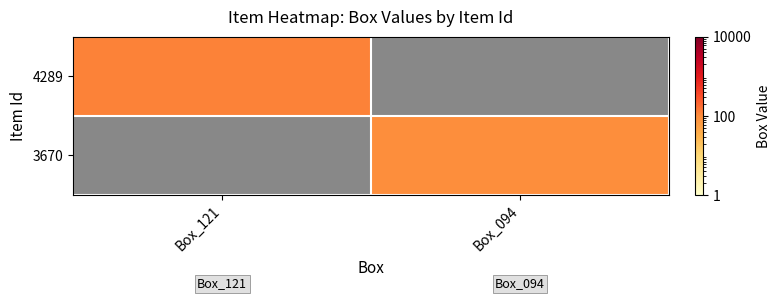

Rank the series by their maximum value, from lowest to highest.

4289, 3670